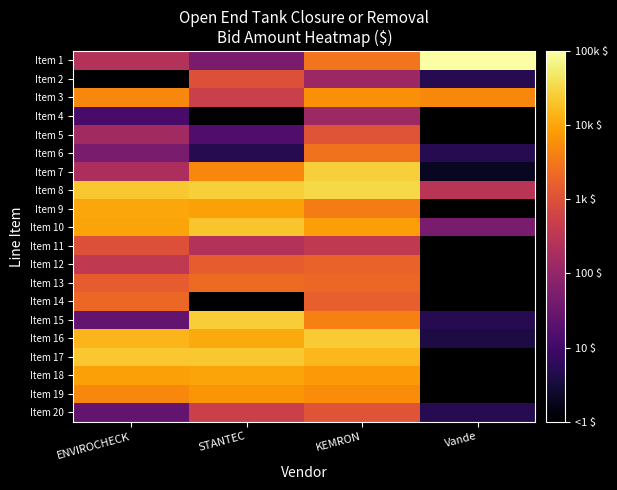

At which label does Item 10 reach its peak?

STANTEC